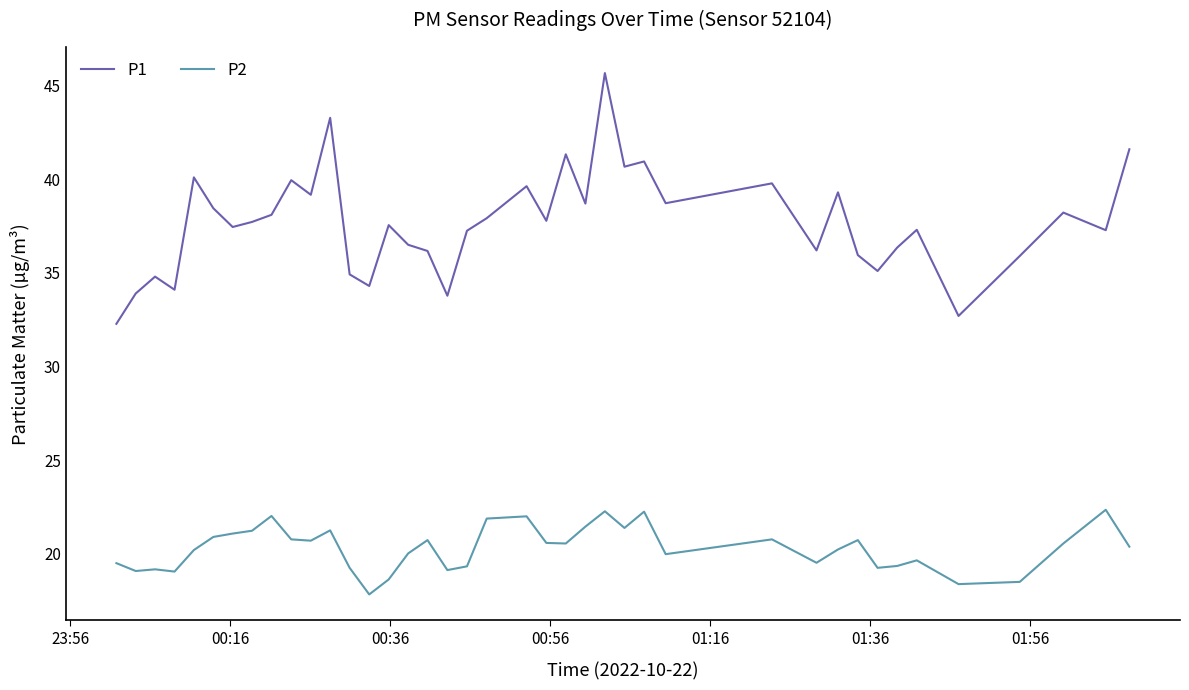

Which series has the widest spread of values?

P1